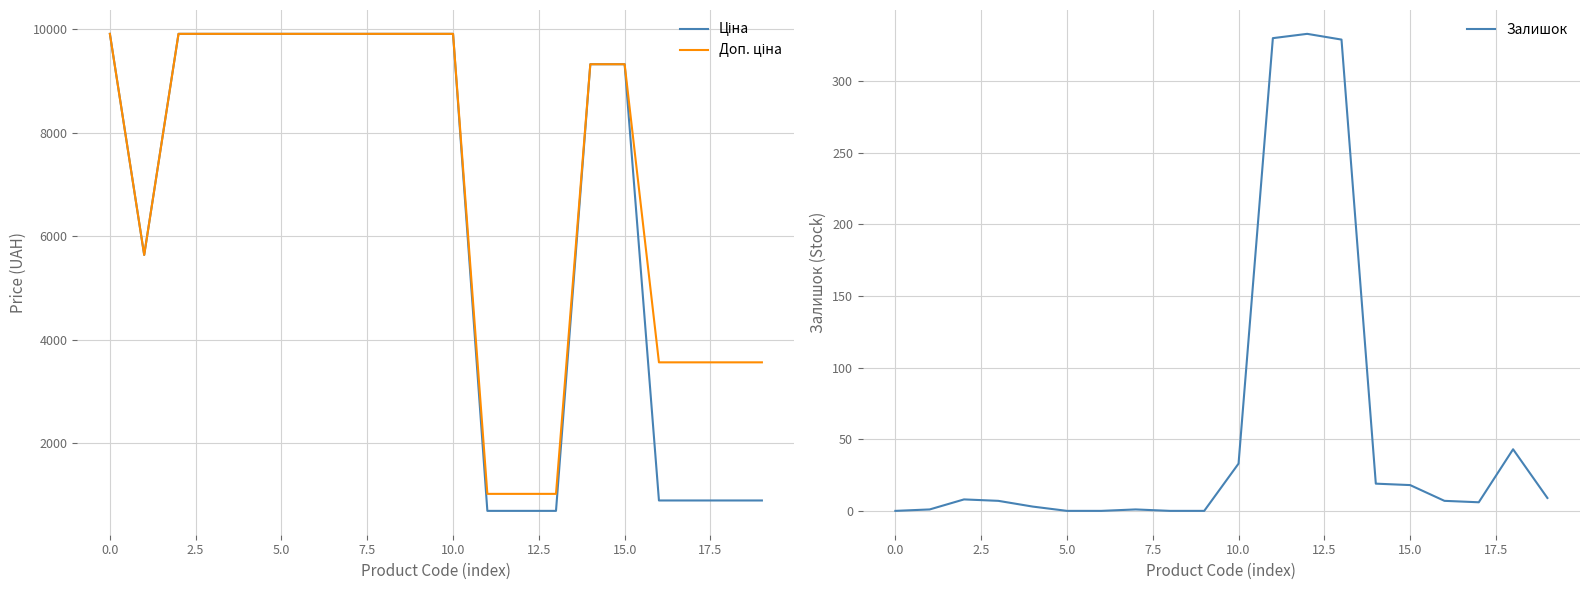

Does the chart have visible grid lines?

Yes